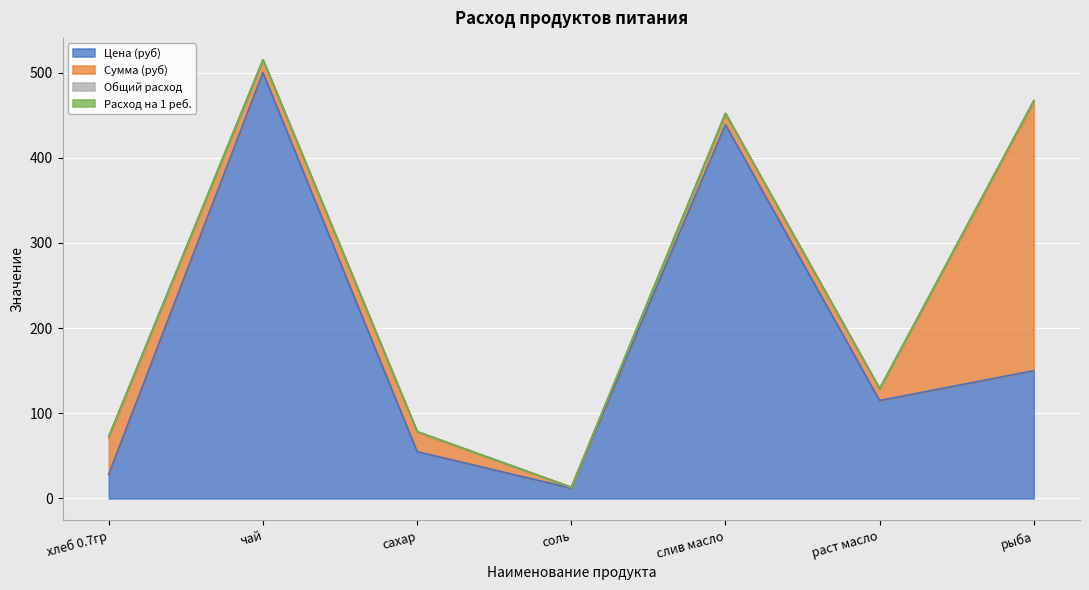

Reading left to right, list all the values displayed in this chart.

Цена (руб): 28.6	500.0	55.0	12.0	438.9	115.0	150.0
Сумма (руб): 42.9	15.0	23.1	1.1	13.2	13.8	315.0
Общий расход: 1.5	0.0	0.4	0.1	0.0	0.1	2.1
Расход на 1 реб.: 0.1	0.0	0.0	0.0	0.0	0.0	0.1